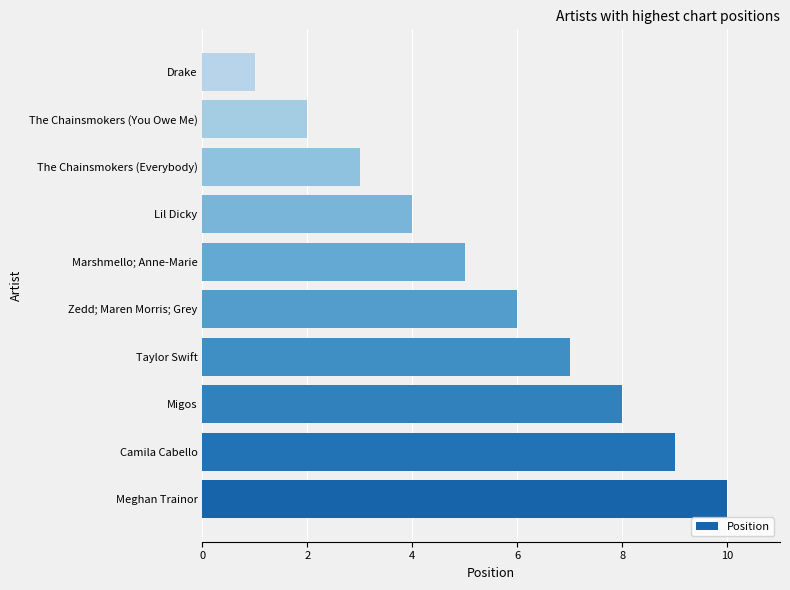

Rank the categories by value from lowest to highest.

Drake, The Chainsmokers (You Owe Me), The Chainsmokers (Everybody), Lil Dicky, Marshmello; Anne-Marie, Zedd; Maren Morris; Grey, Taylor Swift, Migos, Camila Cabello, Meghan Trainor